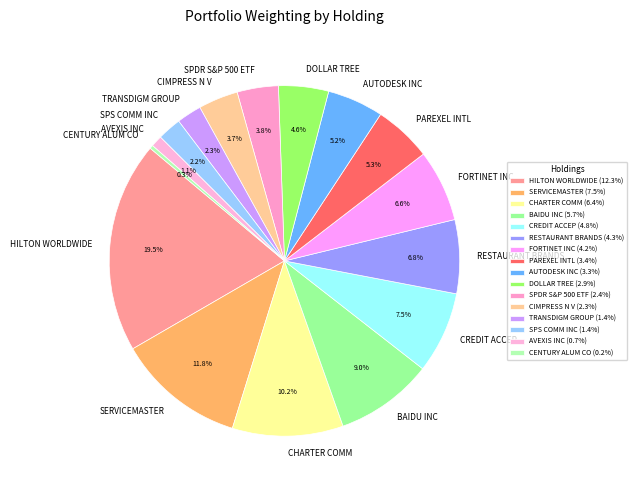

Combined, do SPS COMM INC and RESTAURANT BRANDS account for over 50%?

No